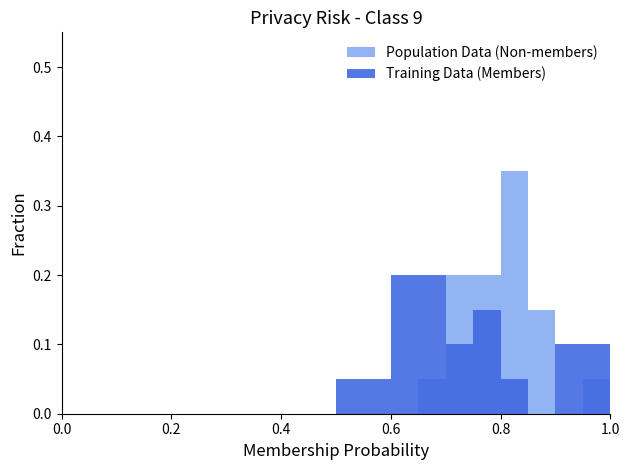

What are all the series names shown in the legend?

Population Data (Non-members), Training Data (Members)